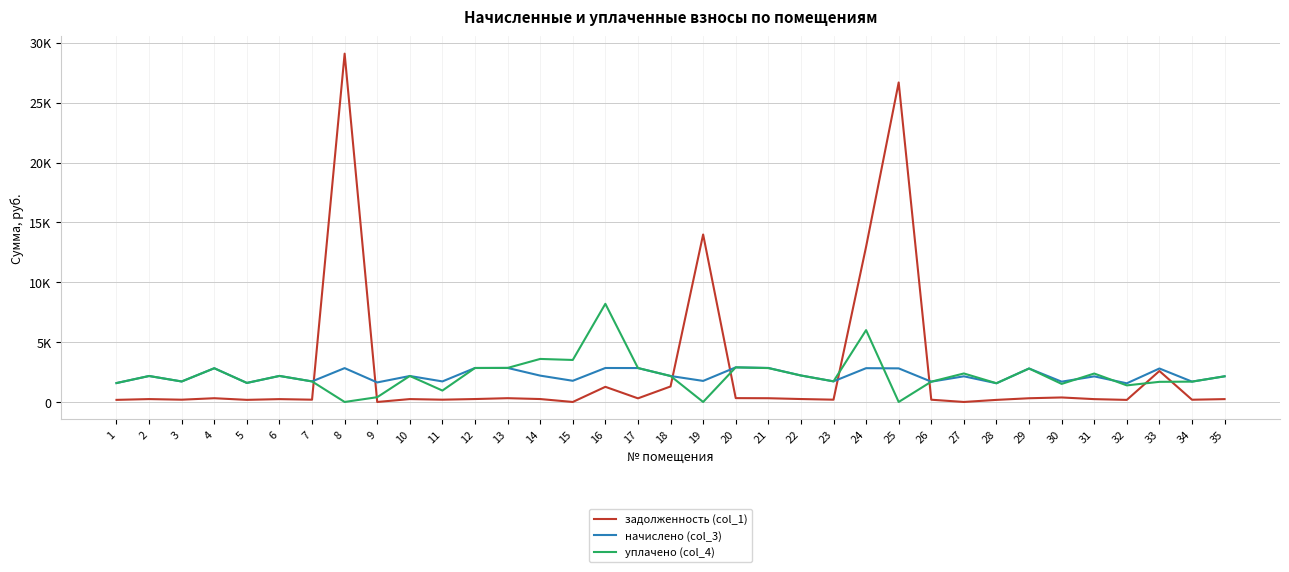

Does the chart have visible grid lines?

Yes